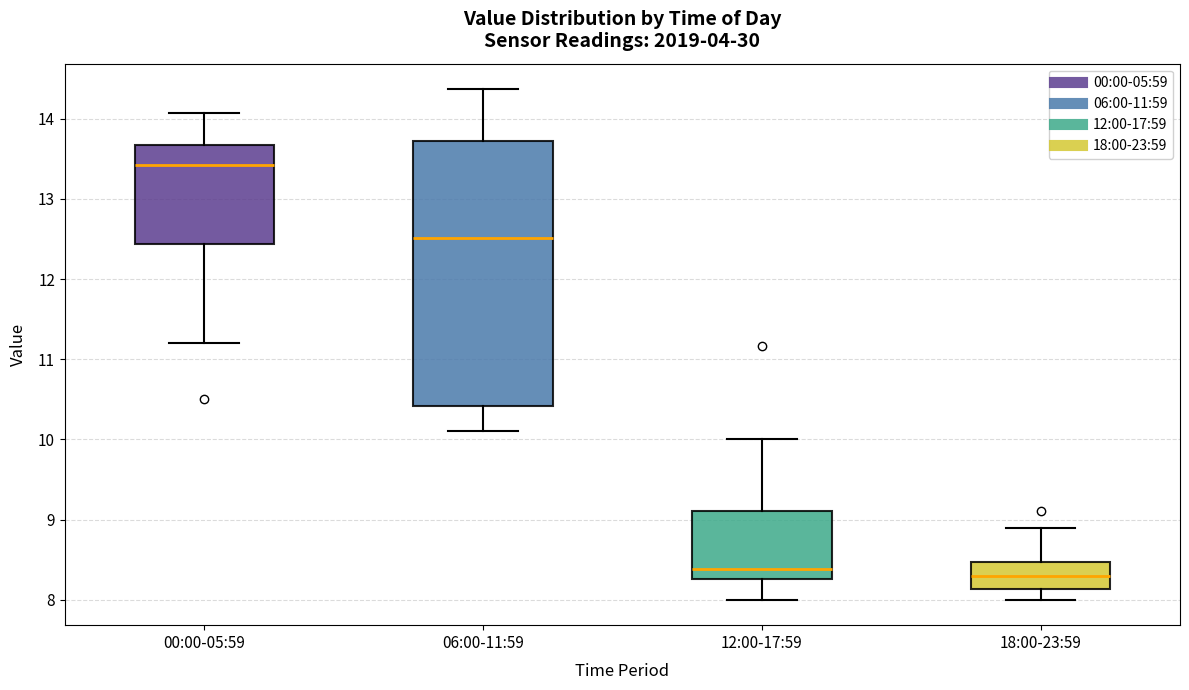

Which box's median line is the highest?

00:00-05:59